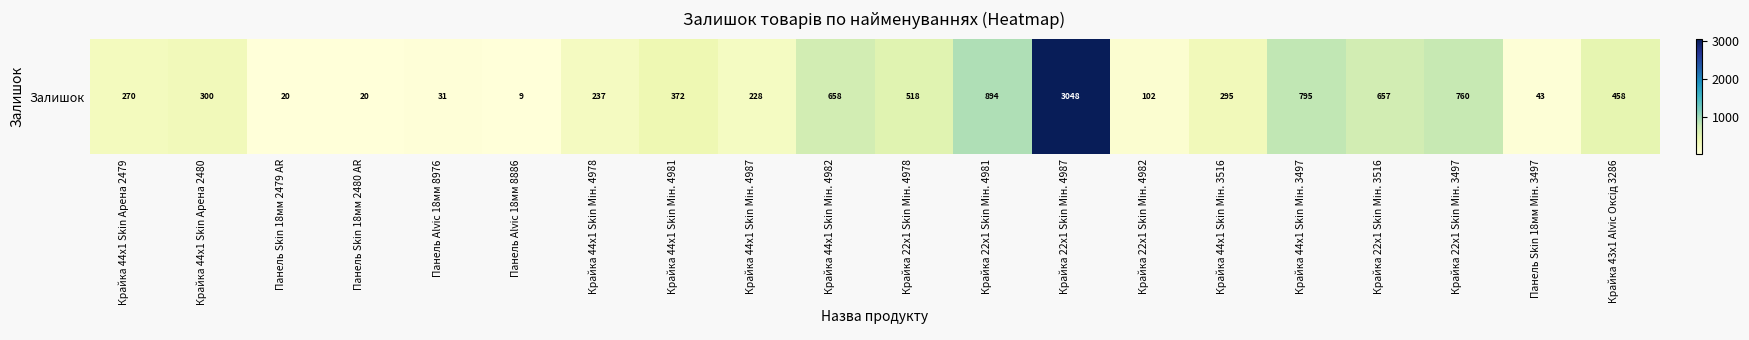

Reading left to right, list all the values displayed in this chart.

Крайка 44x1 Skin Арена 2479=270	Крайка 44x1 Skin Арена 2480=300	Панель Skin 18мм 2479 AR=20	Панель Skin 18мм 2480 AR=20	Панель Alvic 18мм 8976=31	Панель Alvic 18мм 8886=9	Крайка 44x1 Skin Мін. 4978=237	Крайка 44x1 Skin Мін. 4981=372	Крайка 44x1 Skin Мін. 4987=228	Крайка 44x1 Skin Мін. 4982=658	Крайка 22x1 Skin Мін. 4978=518	Крайка 22x1 Skin Мін. 4981=894	Крайка 22x1 Skin Мін. 4987=3048	Крайка 22x1 Skin Мін. 4982=102	Крайка 44x1 Skin Мін. 3516=295	Крайка 44x1 Skin Мін. 3497=795	Крайка 22x1 Skin Мін. 3516=657	Крайка 22x1 Skin Мін. 3497=760	Панель Skin 18мм Мін. 3497=43	Крайка 43x1 Alvic Оксід 3286=458